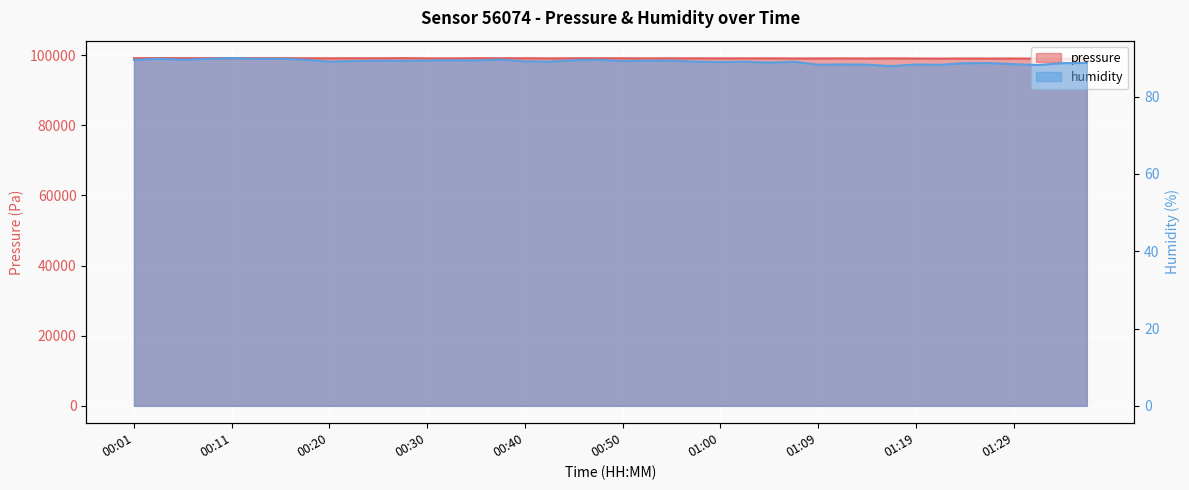

At how many categories does at least one series exceed 41045?

40